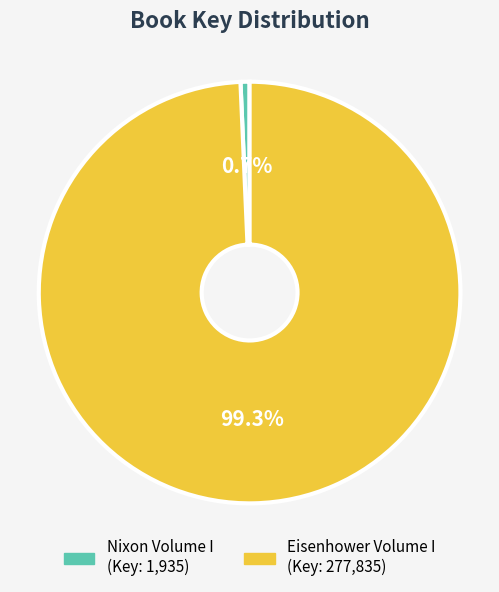

Is there a majority slice in this chart?

Yes